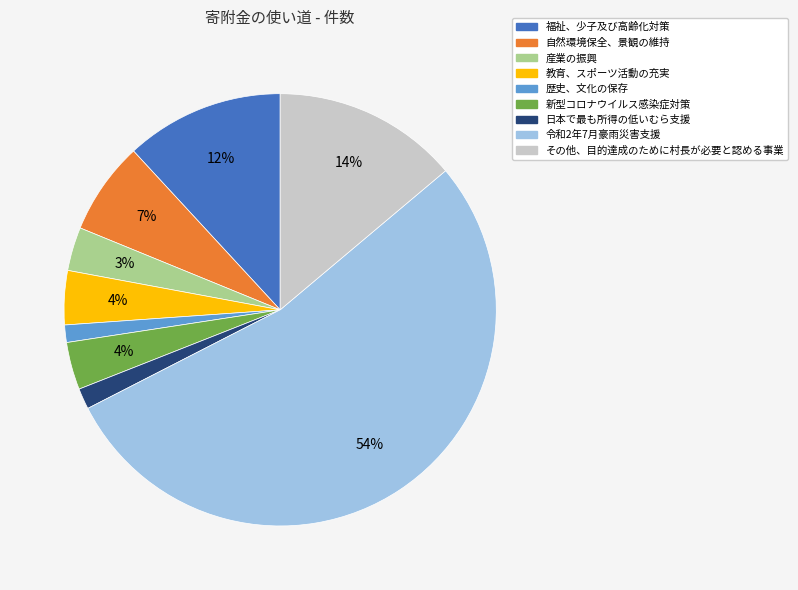

Between 教育、スポーツ活動の充実 and 福祉、少子及び高齢化対策, which is larger?

福祉、少子及び高齢化対策